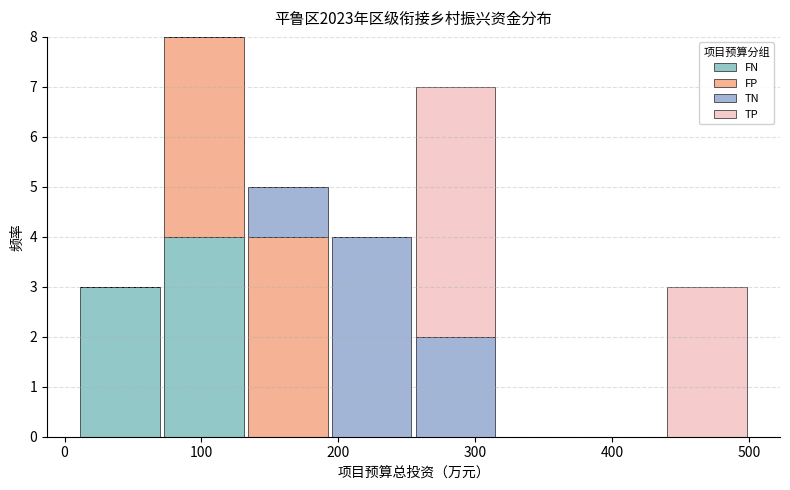

Which range on the x-axis has the tallest stacked bar (by total height)?

70 to 130